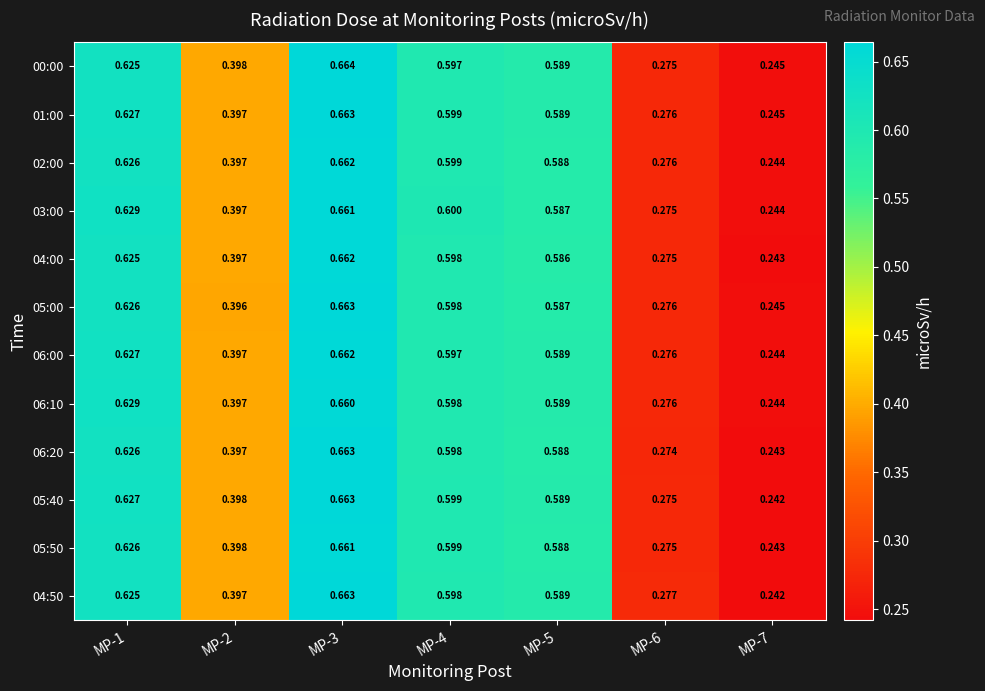

Rank the series at MP-4 from lowest to highest value.

00:00, 06:00, 04:00, 05:00, 06:10, 06:20, 04:50, 01:00, 02:00, 05:40, 05:50, 03:00